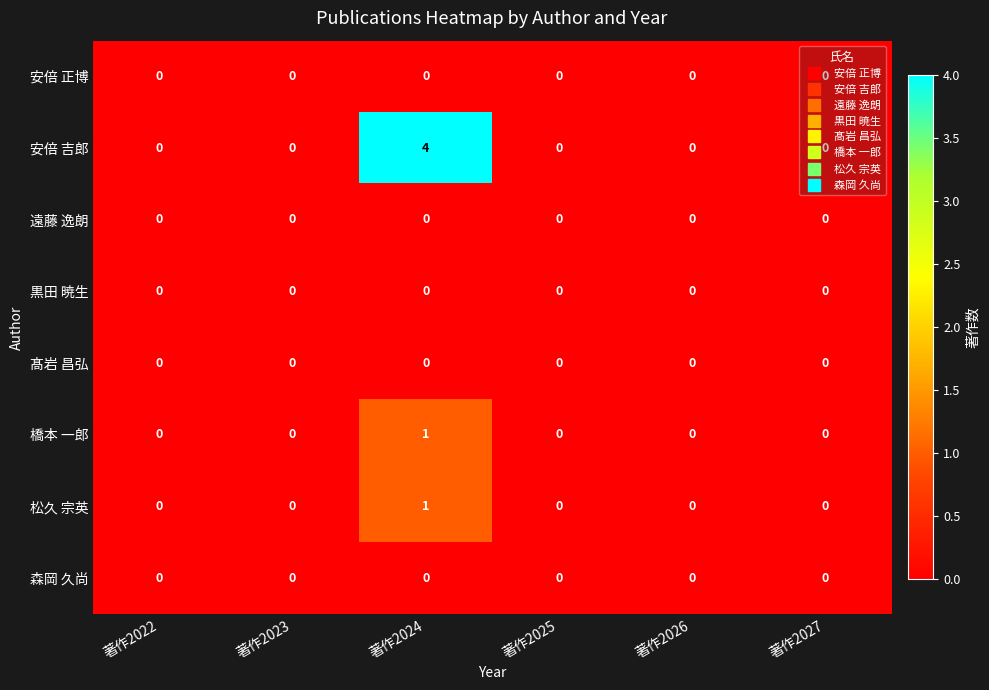

Which label corresponds to the largest value in the chart?

著作2024